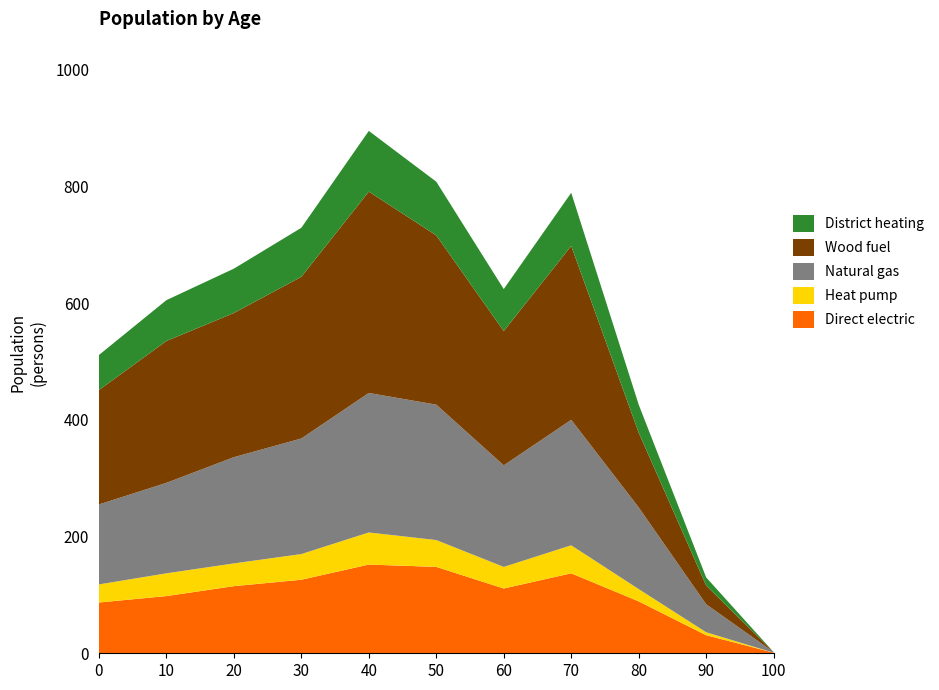

What is the highest value of the Direct electric series?

152